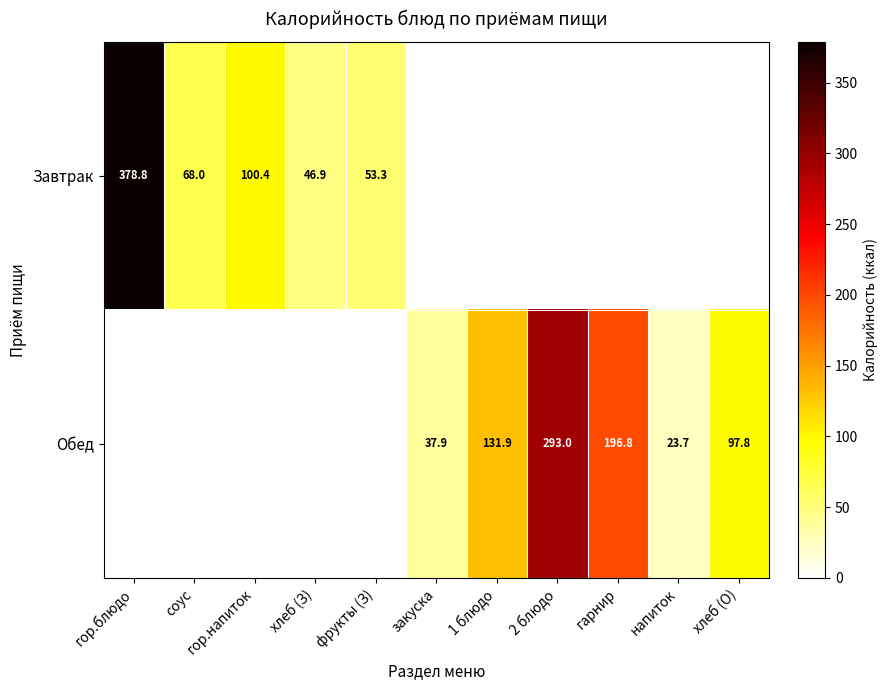

The value of Обед at гарнир is 68.3. True or false?

False